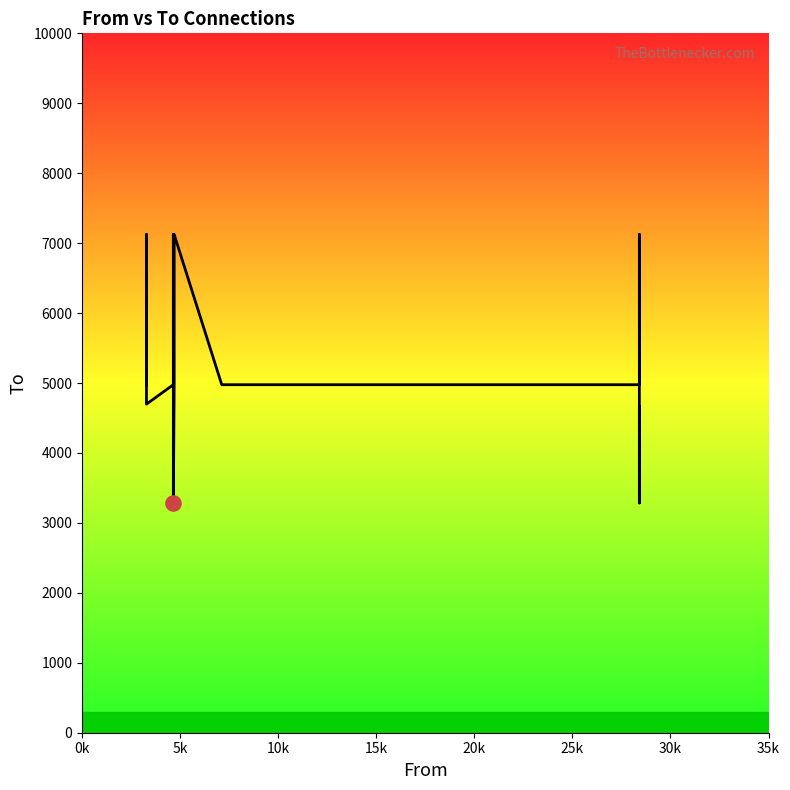

Which has a higher value, 20k or 15k?

20k